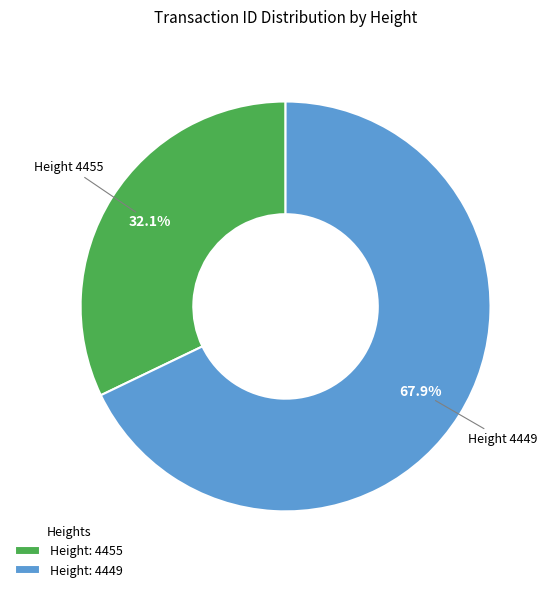

What portion of the pie excludes Height: 4449?

32.1%